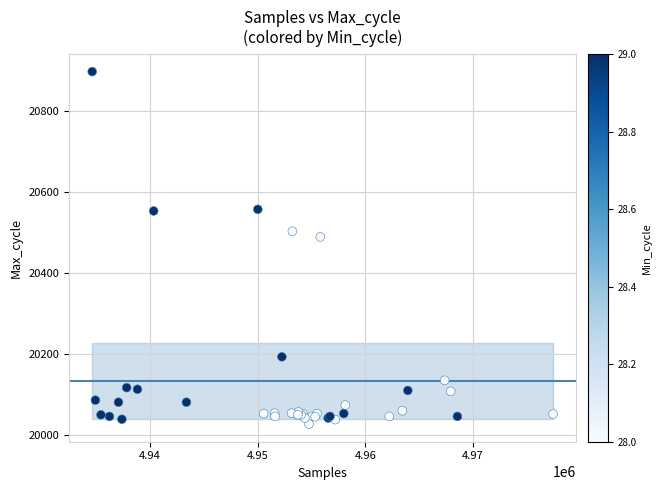

What Y value in the scatter plot is closest to 20463?

20490